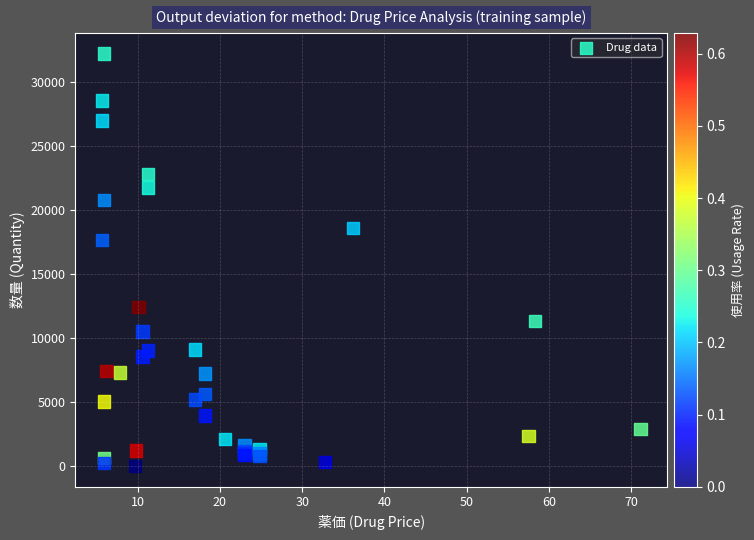

What Y value in the scatter plot is closest to 16110?

17667